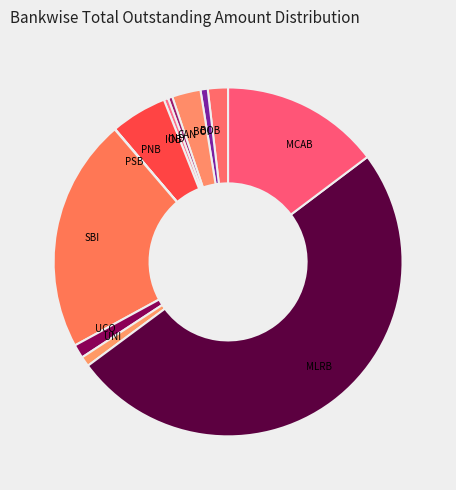

Approximately how many times larger is the value at MCAB compared to PNB?

2.8